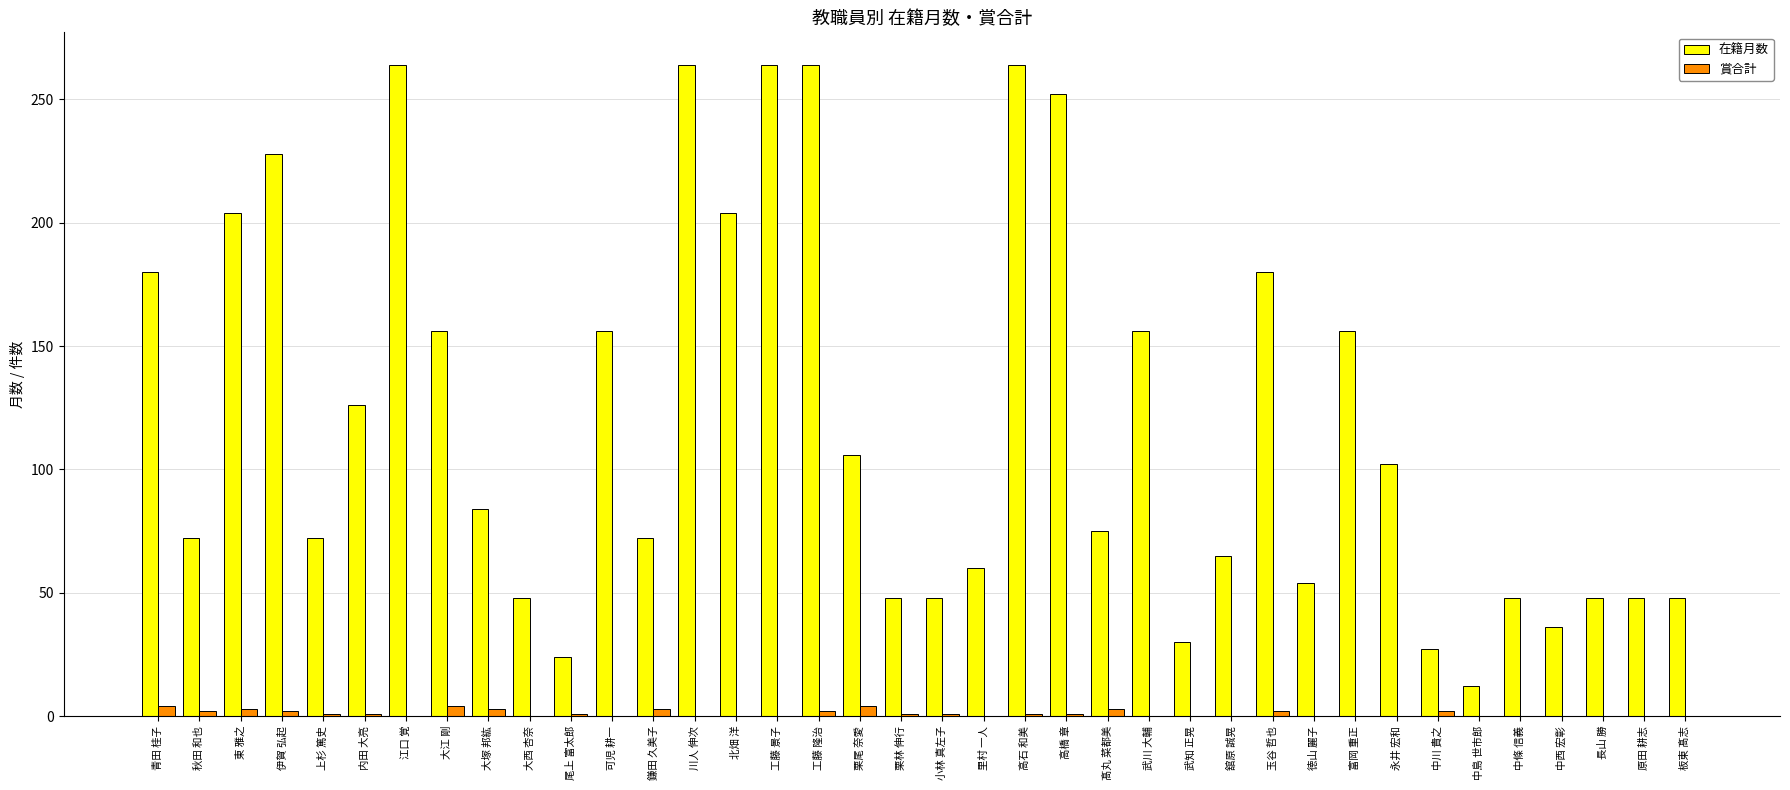

What is the total value across all series at 江口 覚?

264